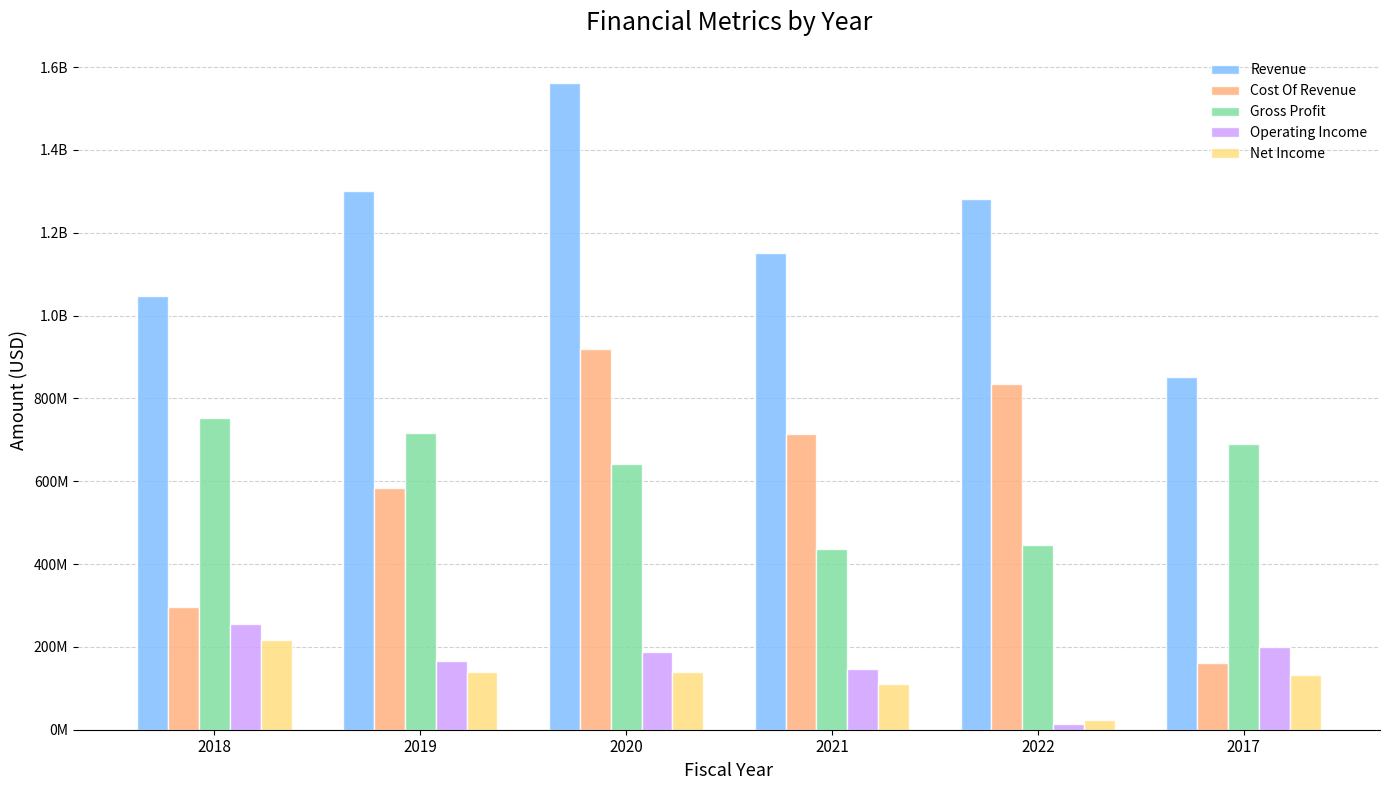

Are the bars horizontal?

No